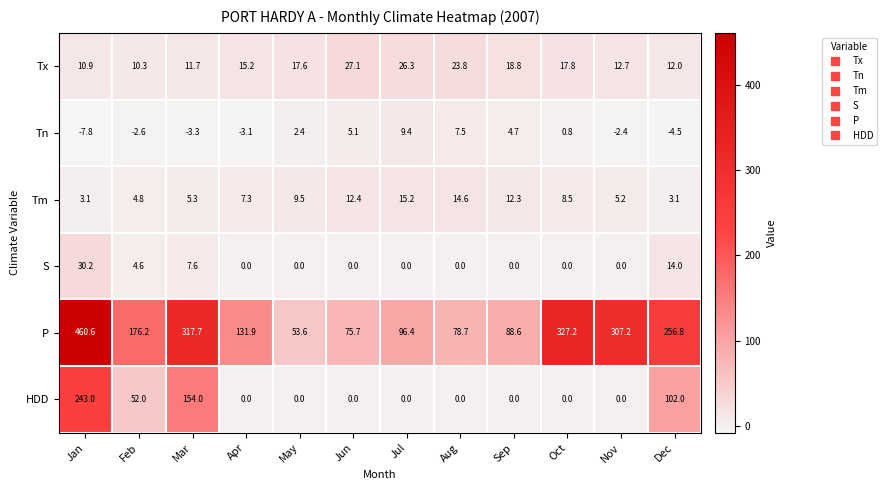

What is the total value across all series at Oct?

354.3